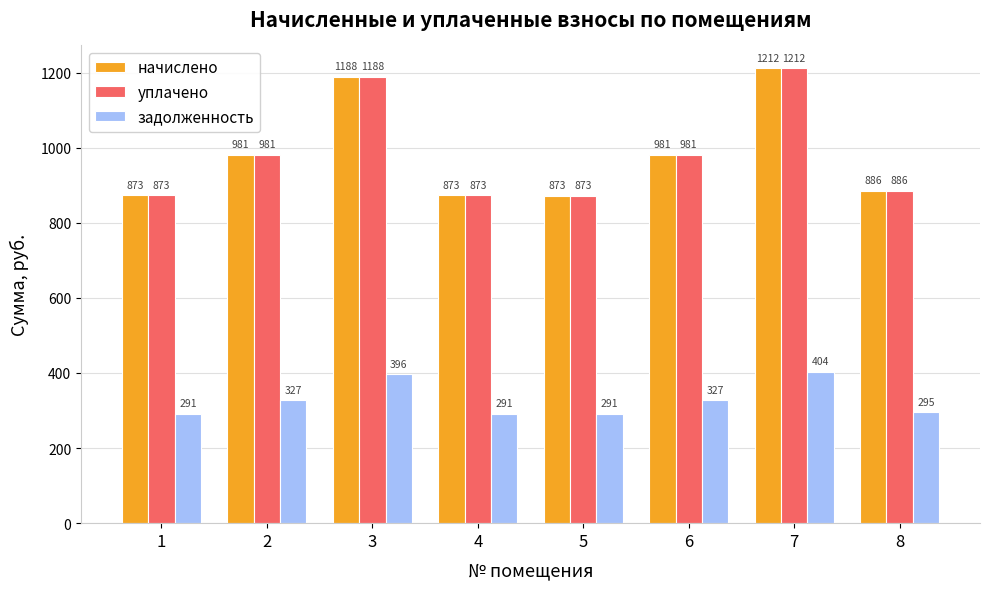

At which category is the sum across all series the highest?

7